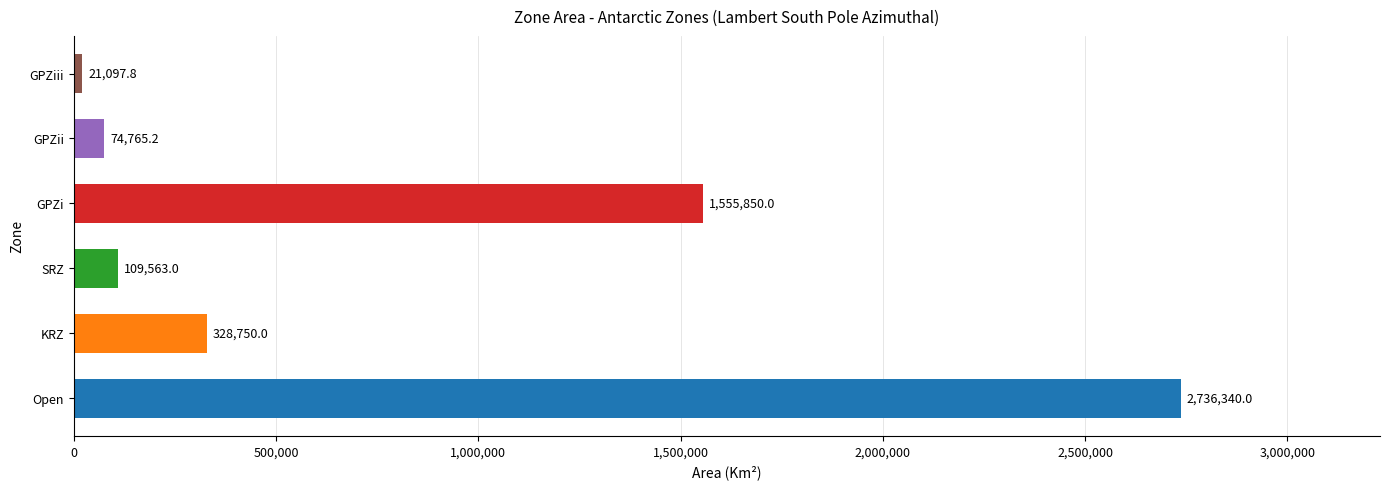

At which label is the value closest to 1378718?

GPZi